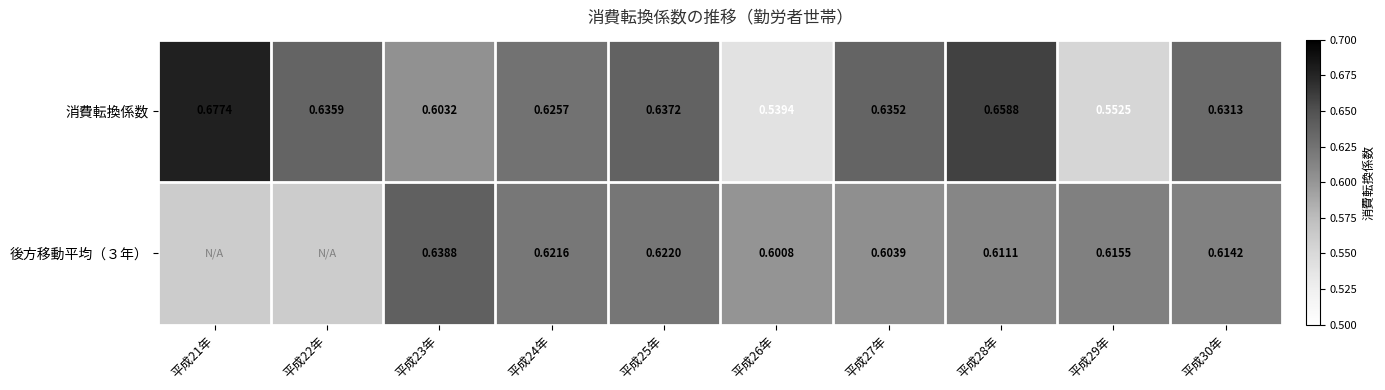

True or false: 消費転換係数 has a value of 0.3 at 平成27年.

False